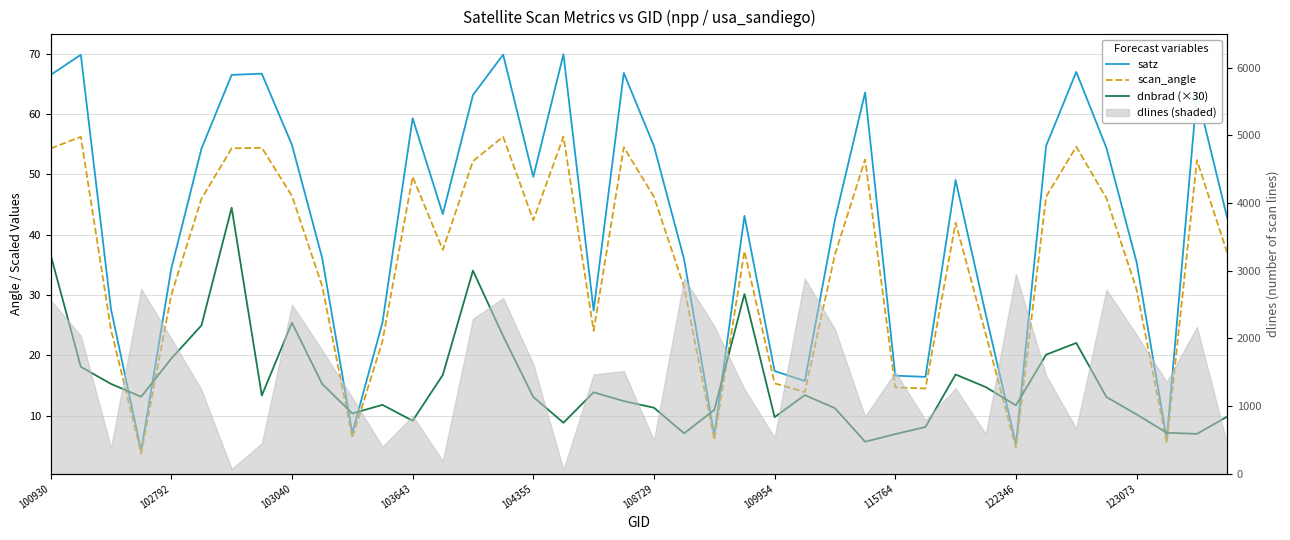

Reading right to left, transcribe all the data shown in this chart.

satz: 42.9	63.4	6.1	35.5	54.4	67.0	54.7	5.2	26.8	49.1	16.4	16.6	63.6	42.5	15.7	17.4	43.1	6.7	35.9	54.7	66.8	27.4	69.9	49.6	69.9	63.2	43.4	59.3	25.4	7.1	36.2	54.9	66.7	66.5	54.3	34.4	4.2	27.6	69.8	66.5
scan_angle: 37.0	52.4	5.4	30.9	46.1	54.6	46.3	4.6	23.5	42.0	14.5	14.7	52.5	36.7	13.9	15.3	37.3	5.9	31.3	46.3	54.5	24.1	56.3	42.4	56.2	52.2	37.5	49.6	22.4	6.3	31.5	46.4	54.4	54.3	46.0	30.0	3.7	24.3	56.2	54.3
dnbrad (×30): 9.8	7.0	7.1	10.2	13.1	22.0	20.1	11.7	14.7	16.8	8.1	6.9	5.7	11.2	13.4	9.7	30.2	10.9	7.0	11.3	12.4	13.9	8.8	13.1	23.2	34.0	16.7	9.1	11.8	10.3	15.2	25.4	13.3	44.5	25.0	19.4	13.1	15.2	18.1	36.7